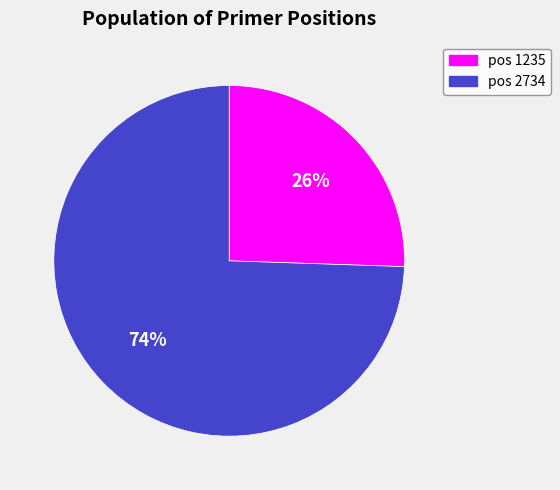

Is there any slice that represents more than half of the pie?

Yes